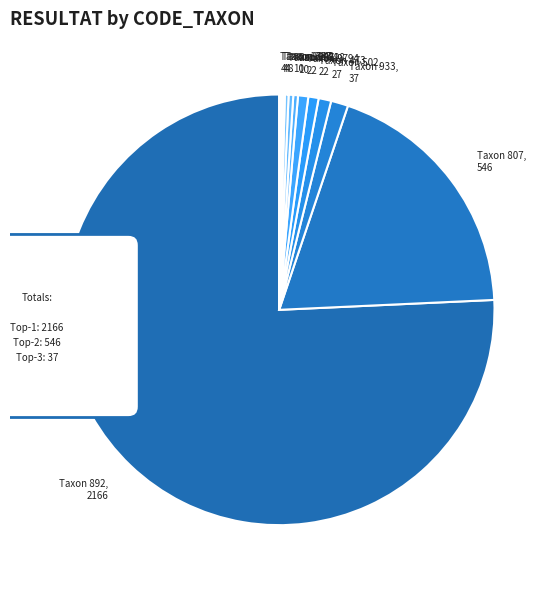

Which category accounts for the majority?

892